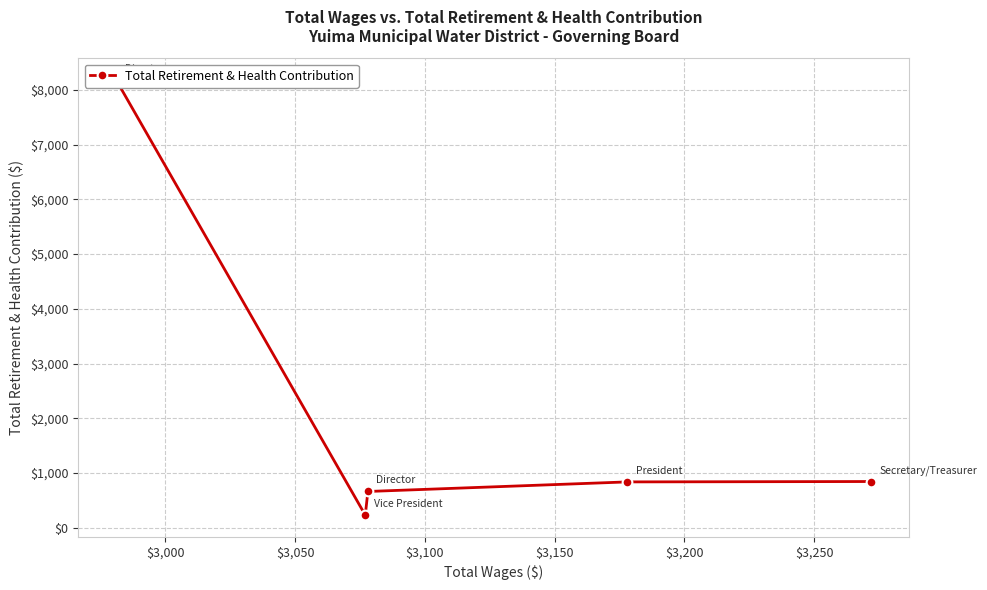

Reading right to left, what are all the values shown in this chart?

845	838	663	231	8181